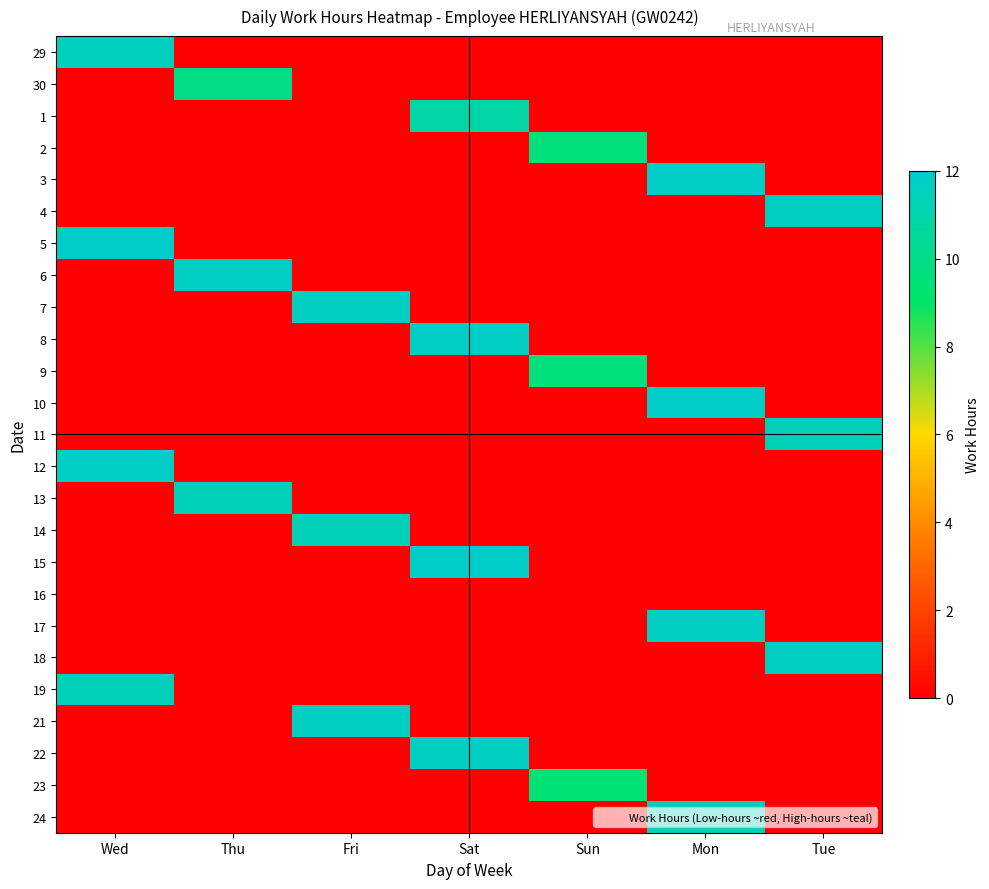

Which series changed the most between Fri and Sat?

15